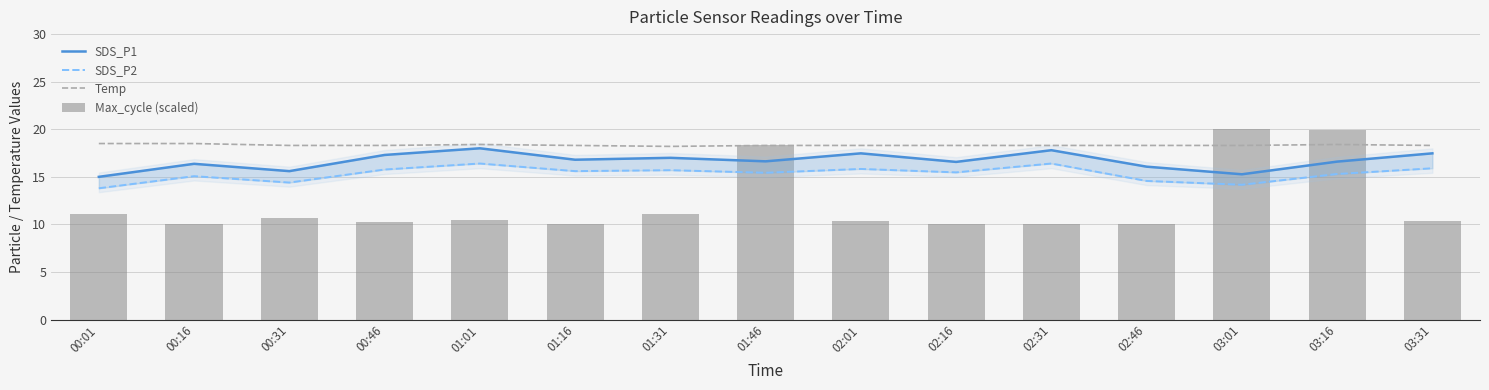

What is the value of the Max_cycle (scaled) bar at the 11th from the left?

10.1